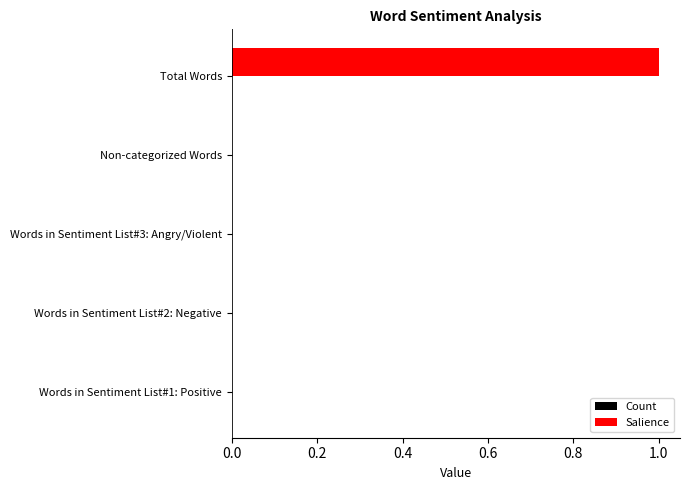

The value at Non-categorized Words is 0. True or false?

True